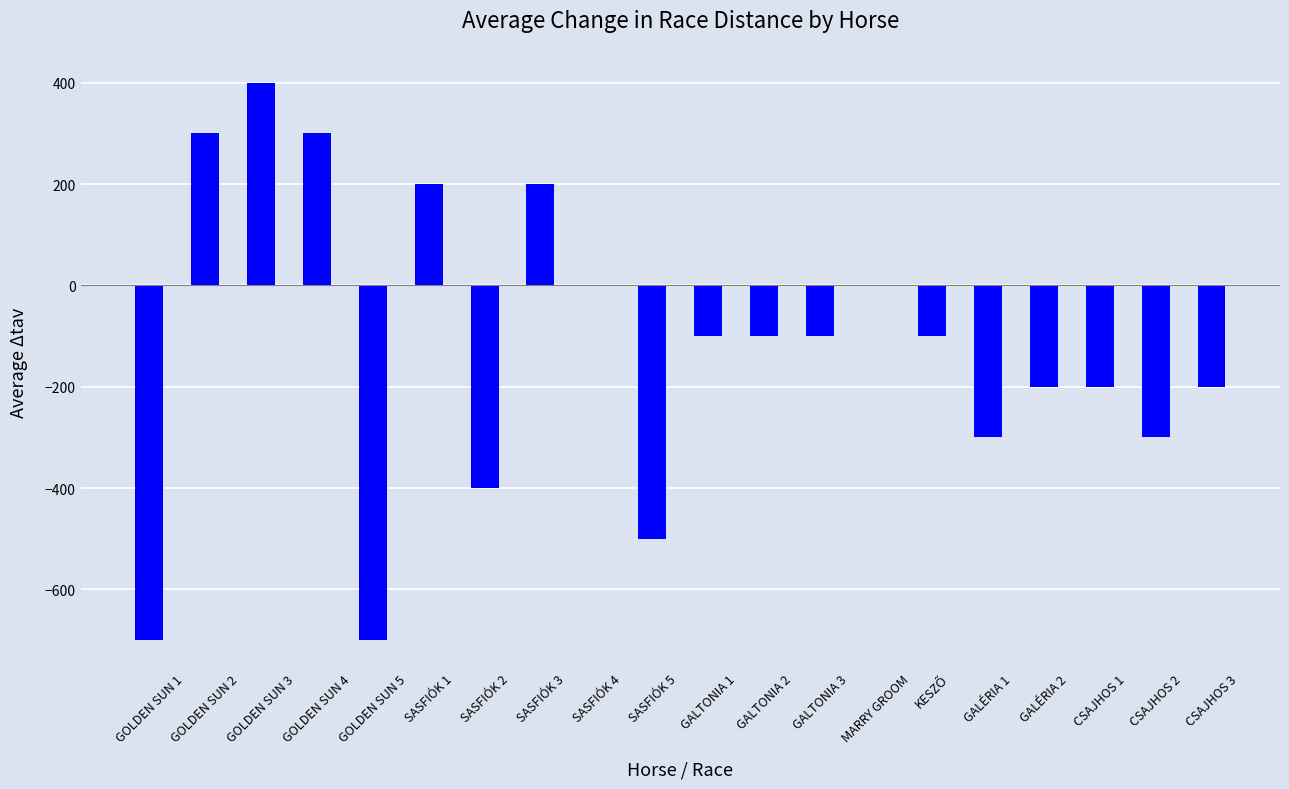

Which has a higher value, GALÉRIA 2 or SASFIÓK 1?

SASFIÓK 1